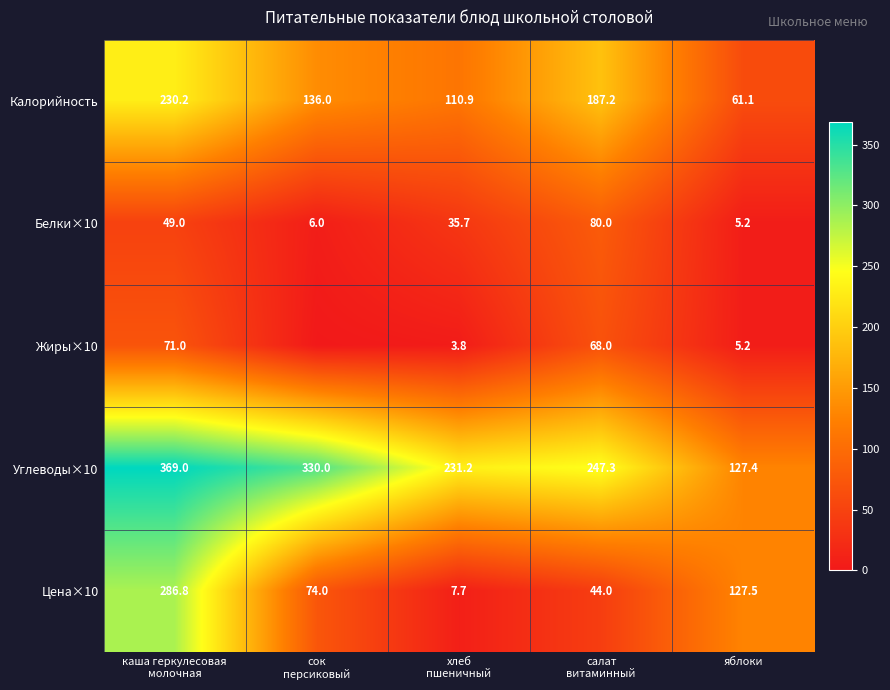

The Углеводы×10 series shows 127.4 at яблоки. True or false?

True